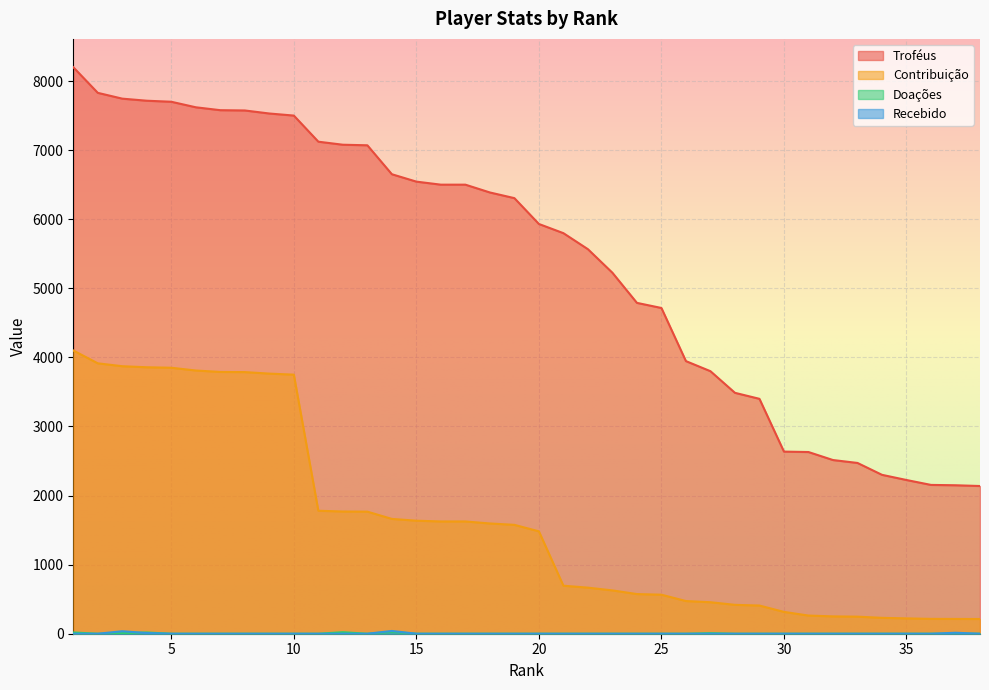

The value of Doações at 29 is 0. True or false?

True